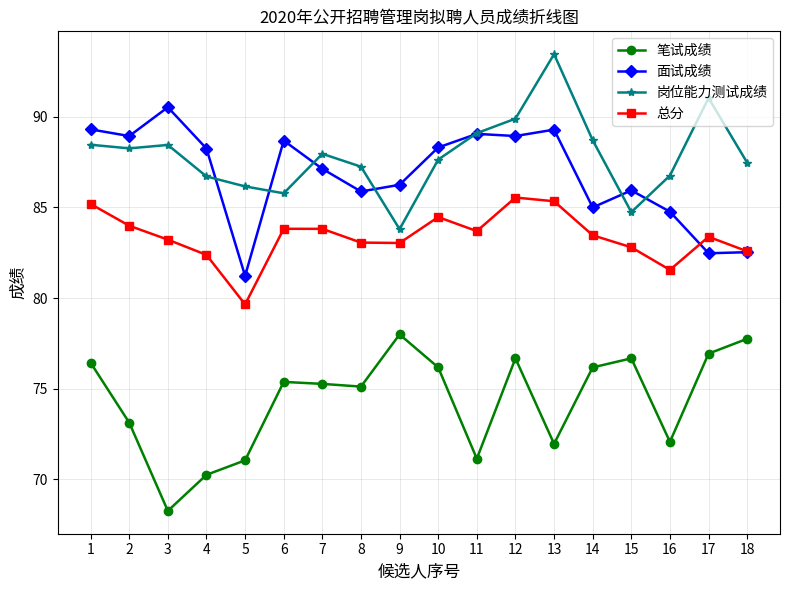

True or false: 岗位能力测试成绩 has more than 1 interior local peaks.

True